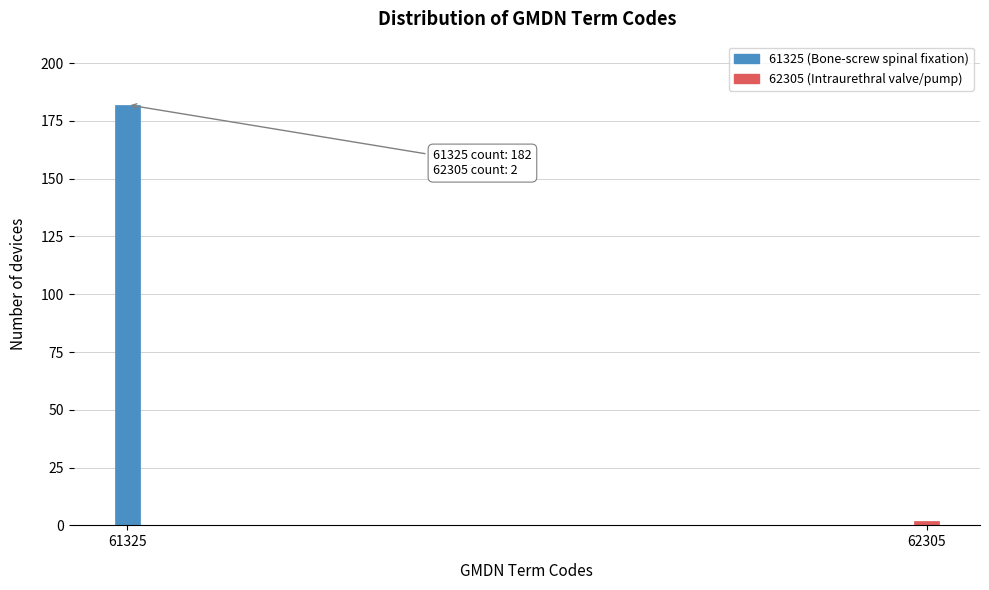

Reading left to right, extract all data points from this chart.

182	2